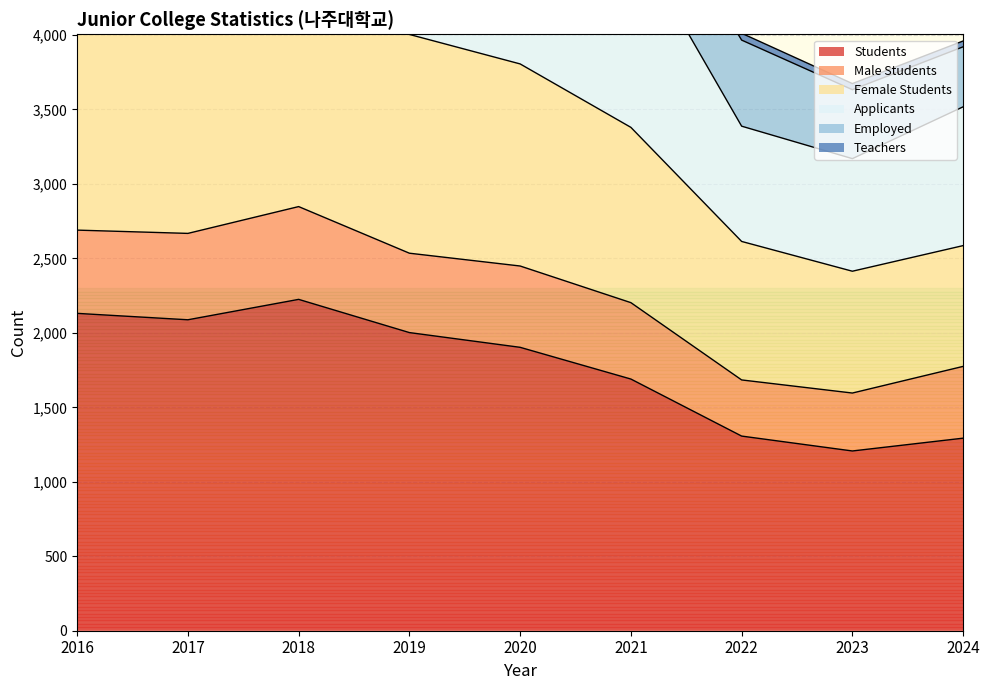

At which label does Applicants reach its peak?

2019